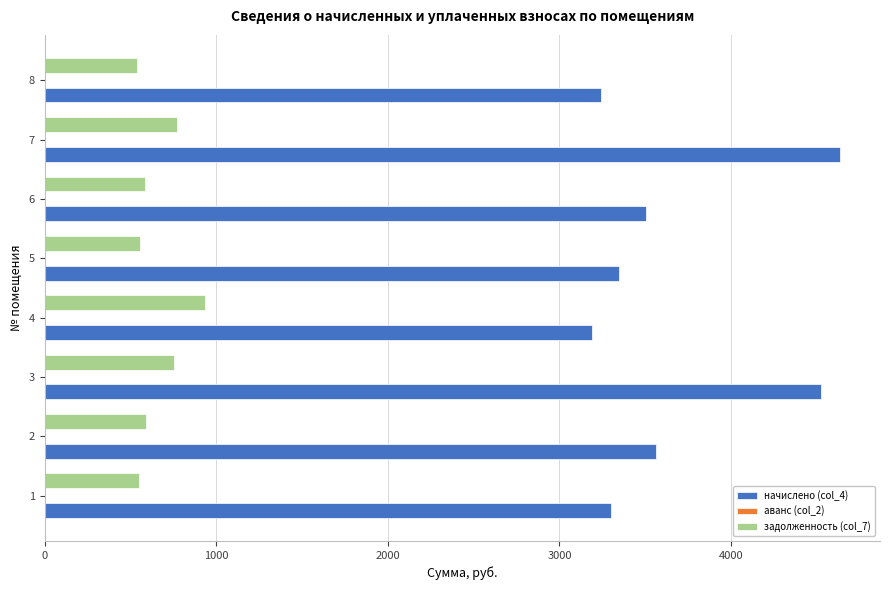

How many values in the начислено (col_4) series exceed 3502?

4